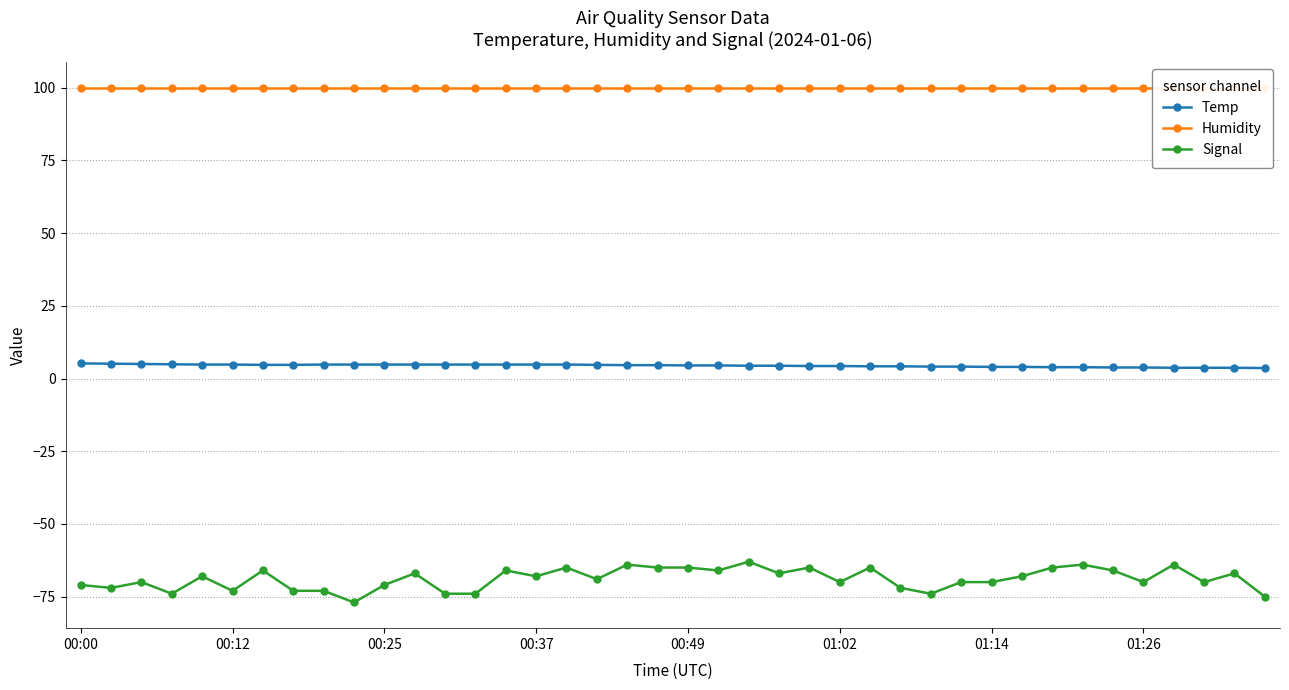

True or false: Signal and Temp intersect in this chart.

False